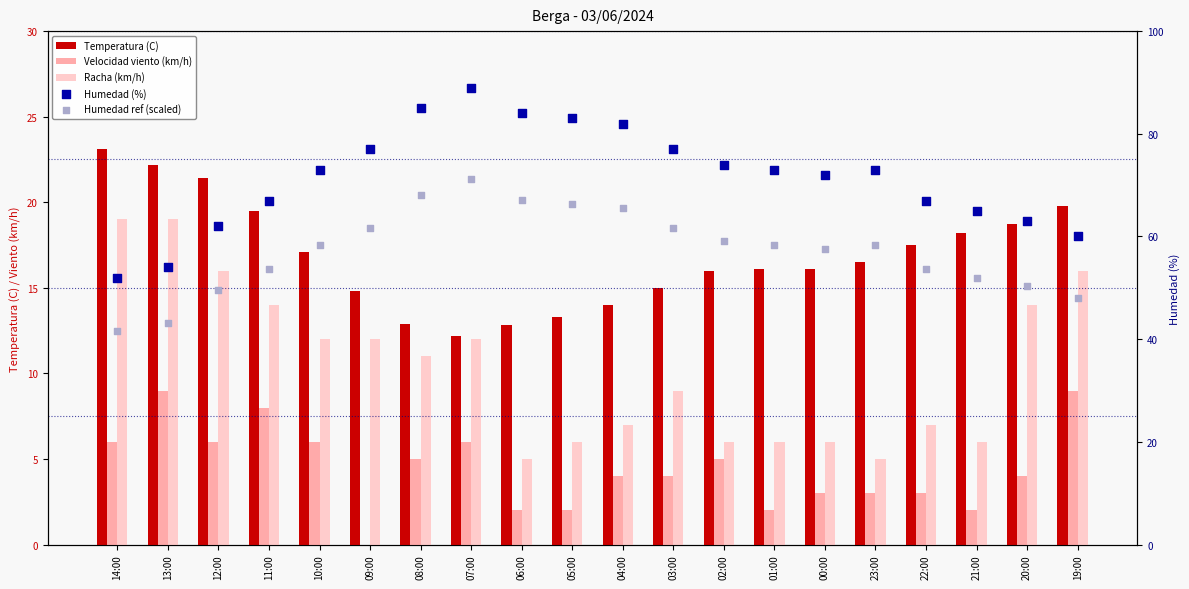

Which series has the widest spread of Y values?

Humedad (%)